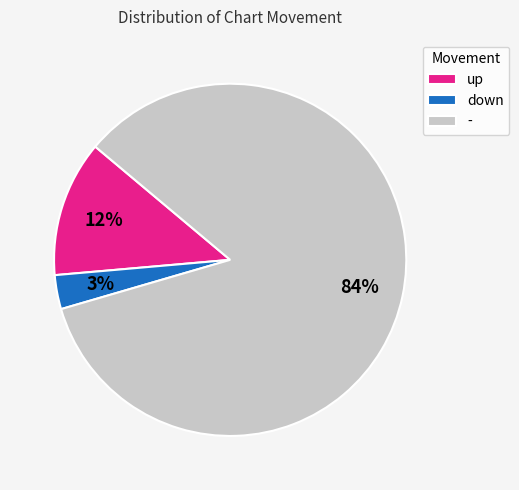

What is the largest slice in the pie chart?

-